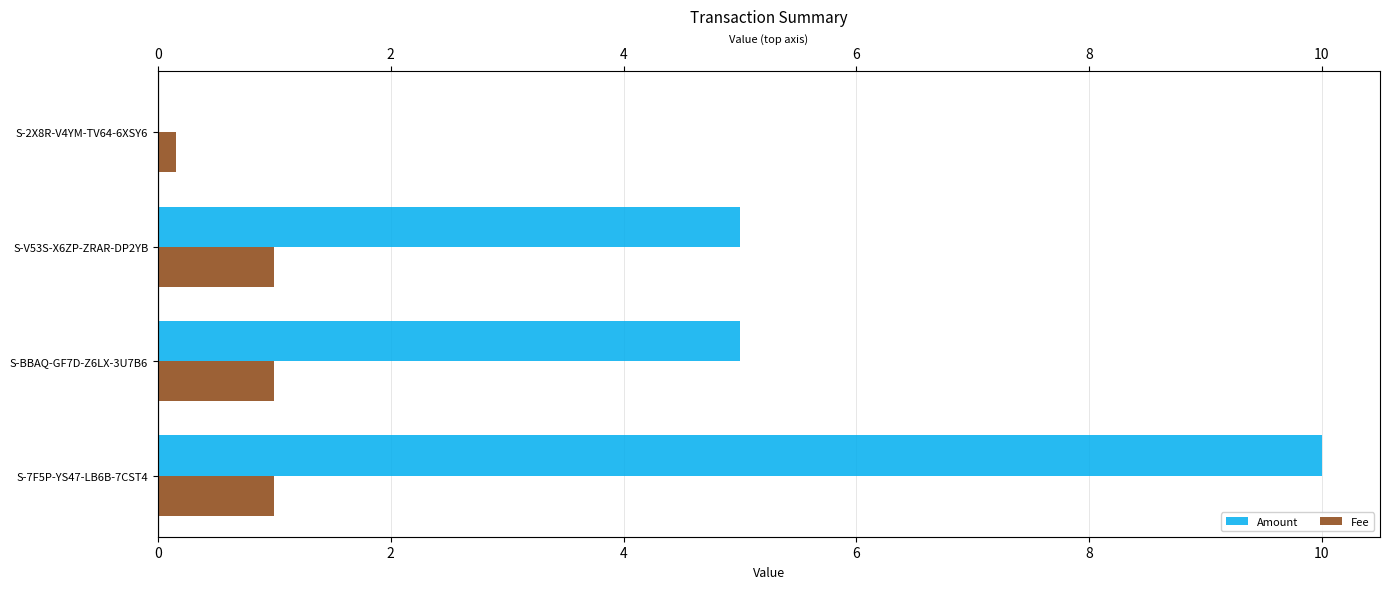

What is the approximate value of Amount at S-7F5P-YS47-LB6B-7CST4?

10.0